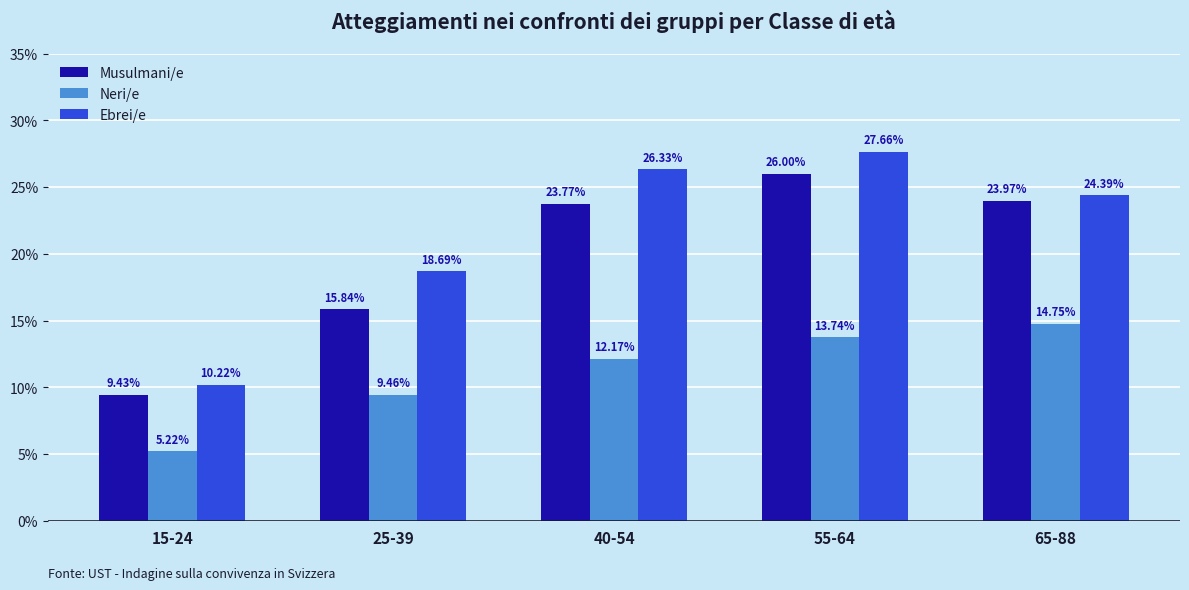

What is the value of the Musulmani/e bar at the 1st from the left?

9.4